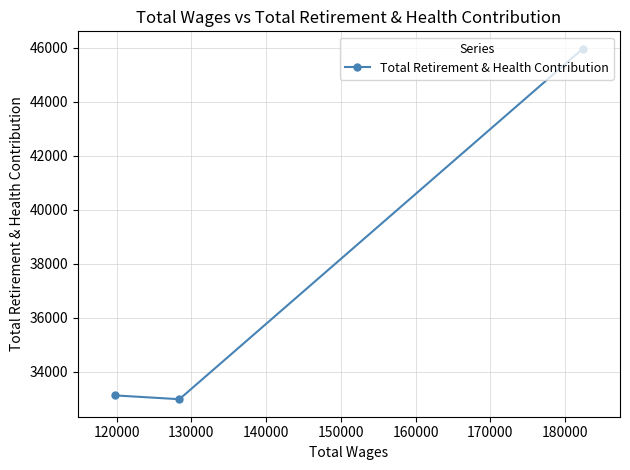

What is the minimum value shown in the chart?

32992